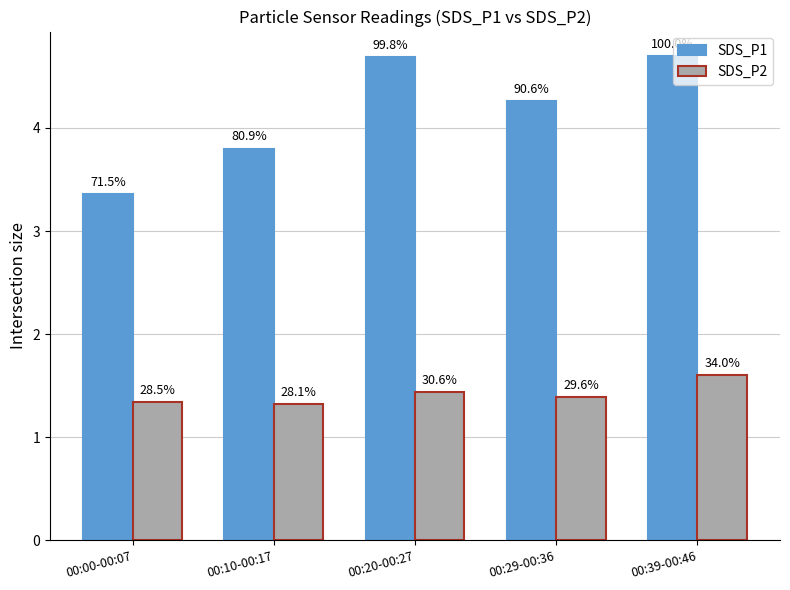

What are all the series names shown in the legend?

SDS_P1, SDS_P2